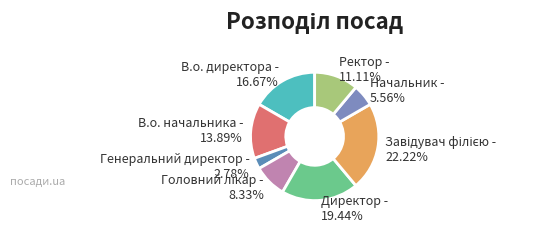

To the nearest percent, what is the average slice percentage?

12%